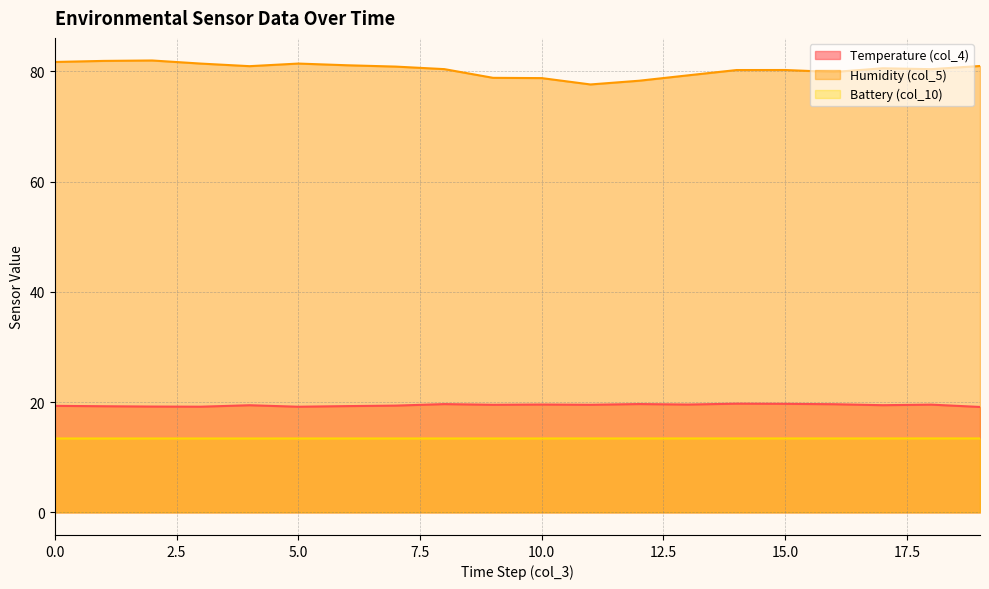

At how many categories does at least one series exceed 30?

20